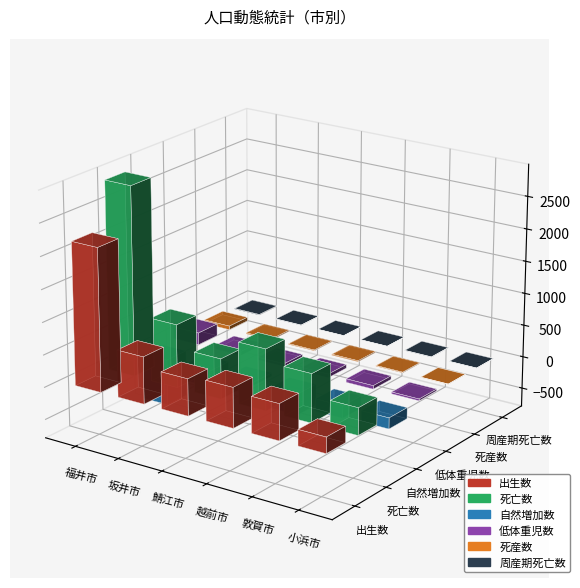

The value of 出生数 at 鯖江市 is 565. True or false?

True